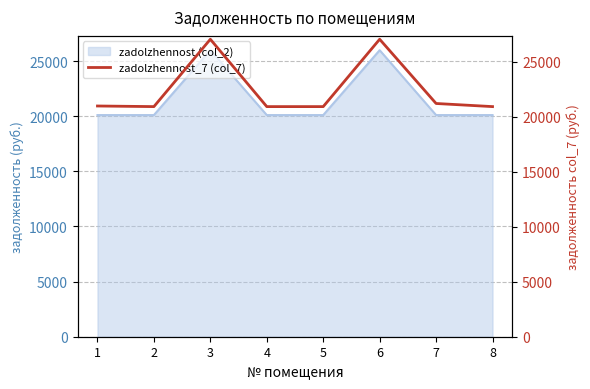

Count the number of values greater than 20960.

4